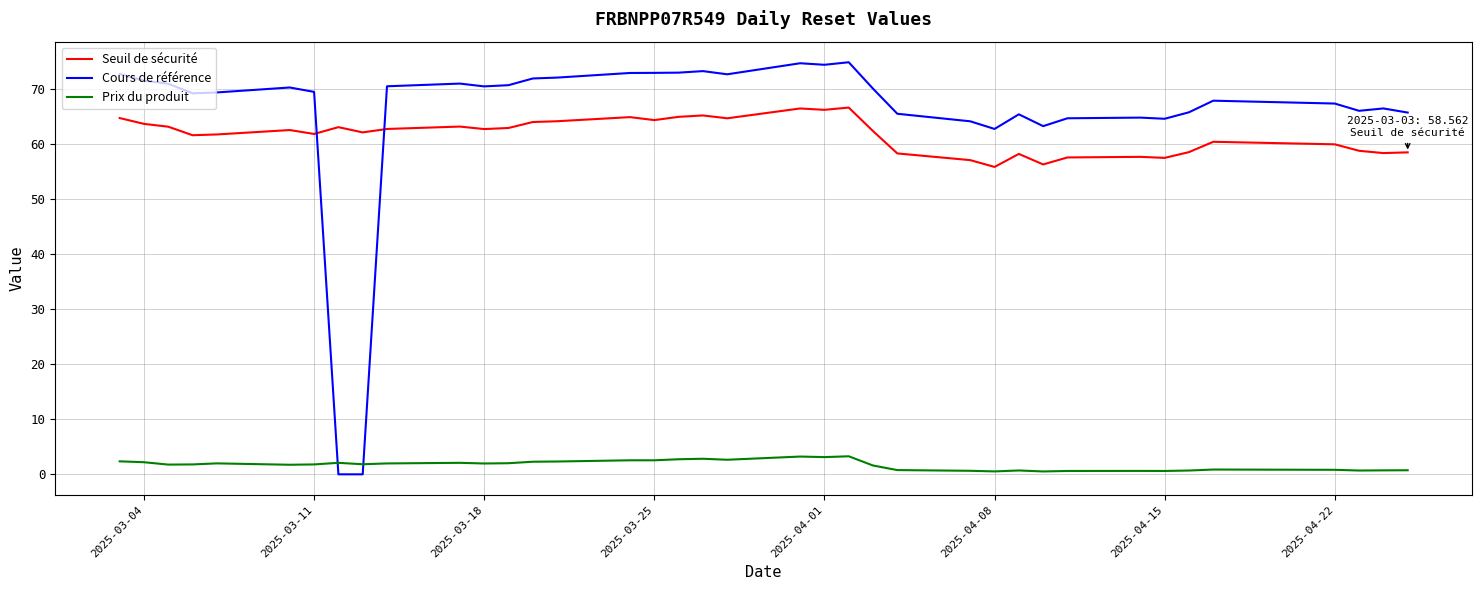

True or false: Prix du produit and Seuil de sécurité intersect in this chart.

False